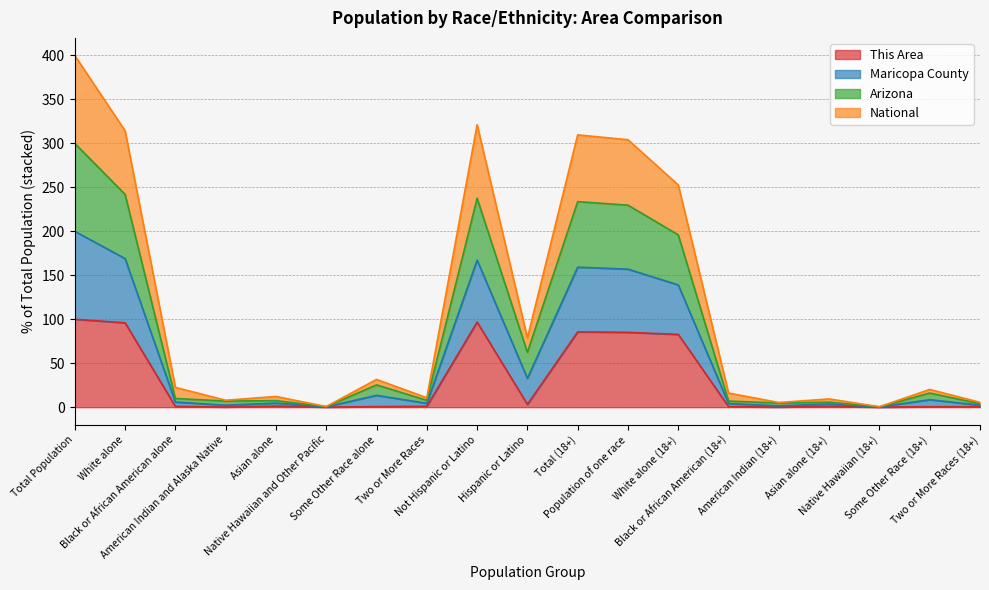

What is the minimum value shown in the chart?

0.1